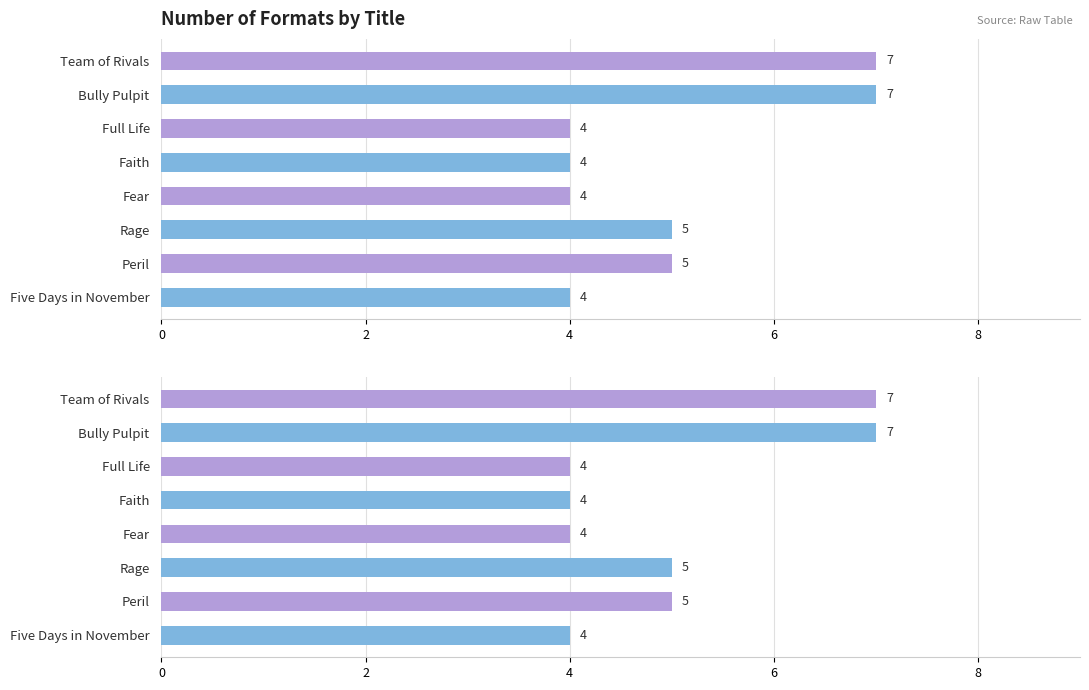

Does the chart contain any negative values?

No